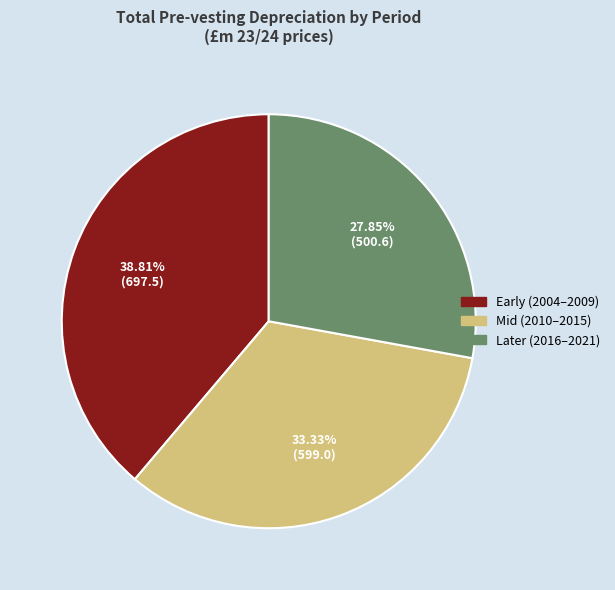

Is there a majority slice in this chart?

No